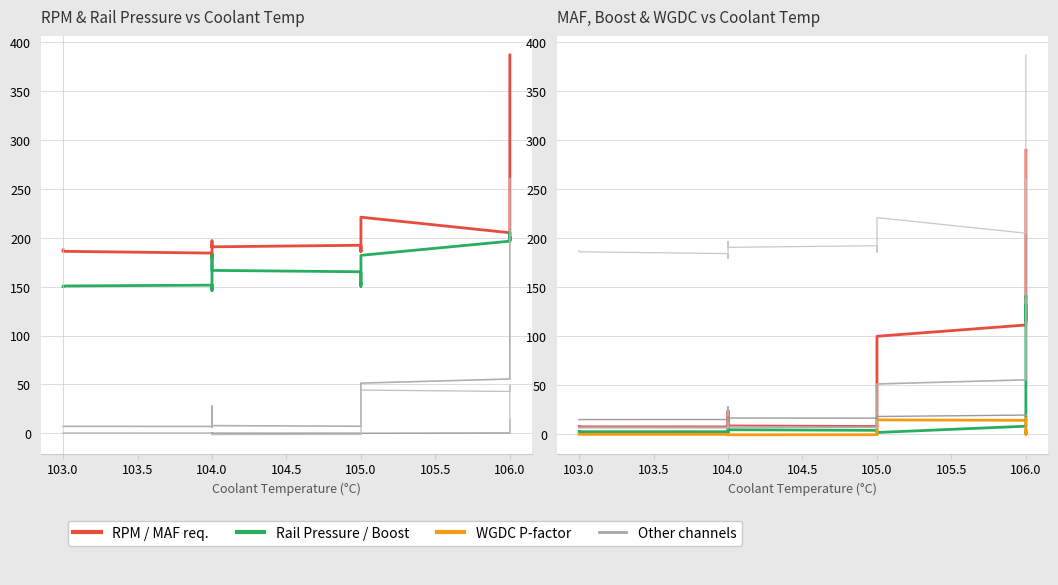

How many lines are shown in the chart?

6